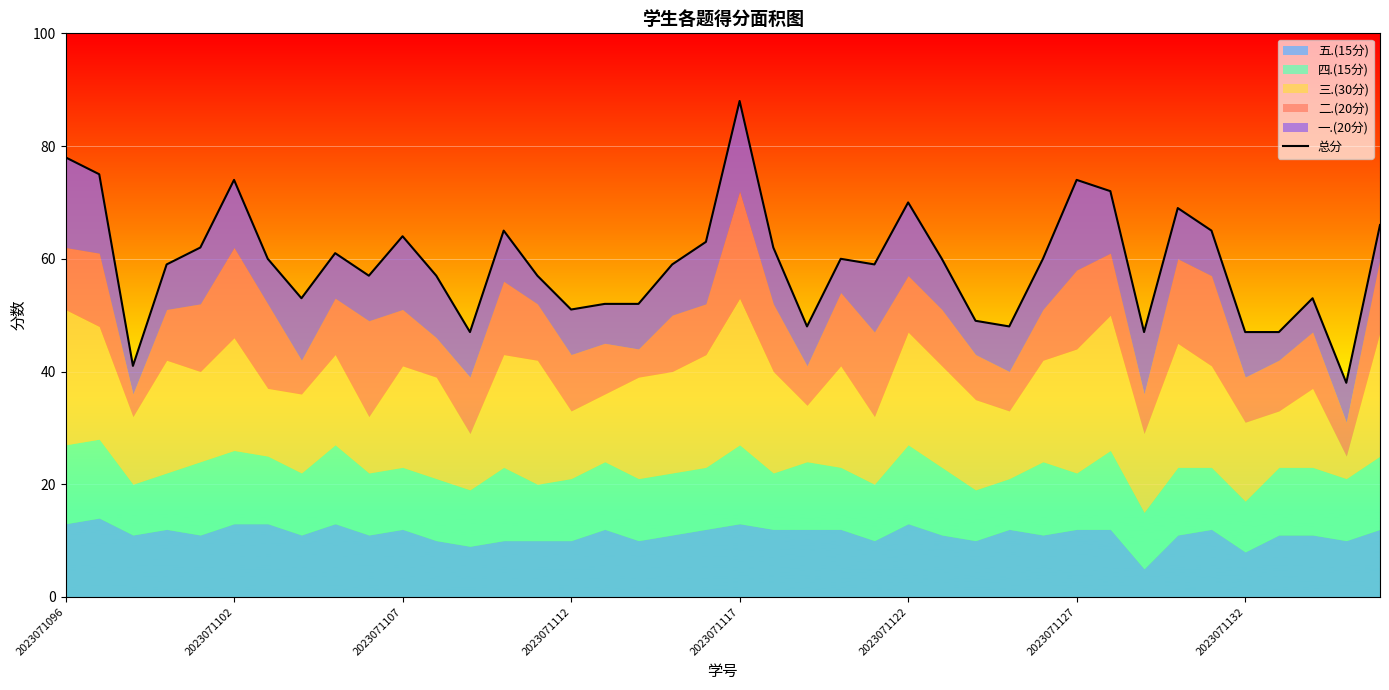

What is the difference between the second highest and second lowest values?

37